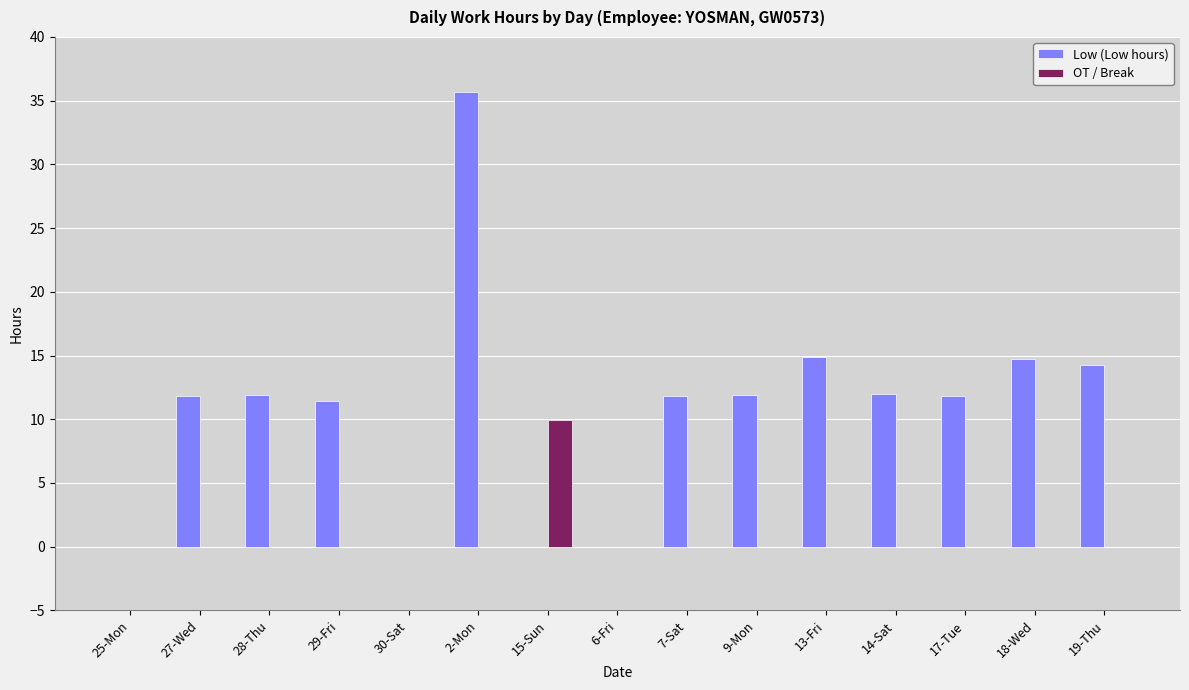

At which category is the sum across all series the highest?

2-Mon